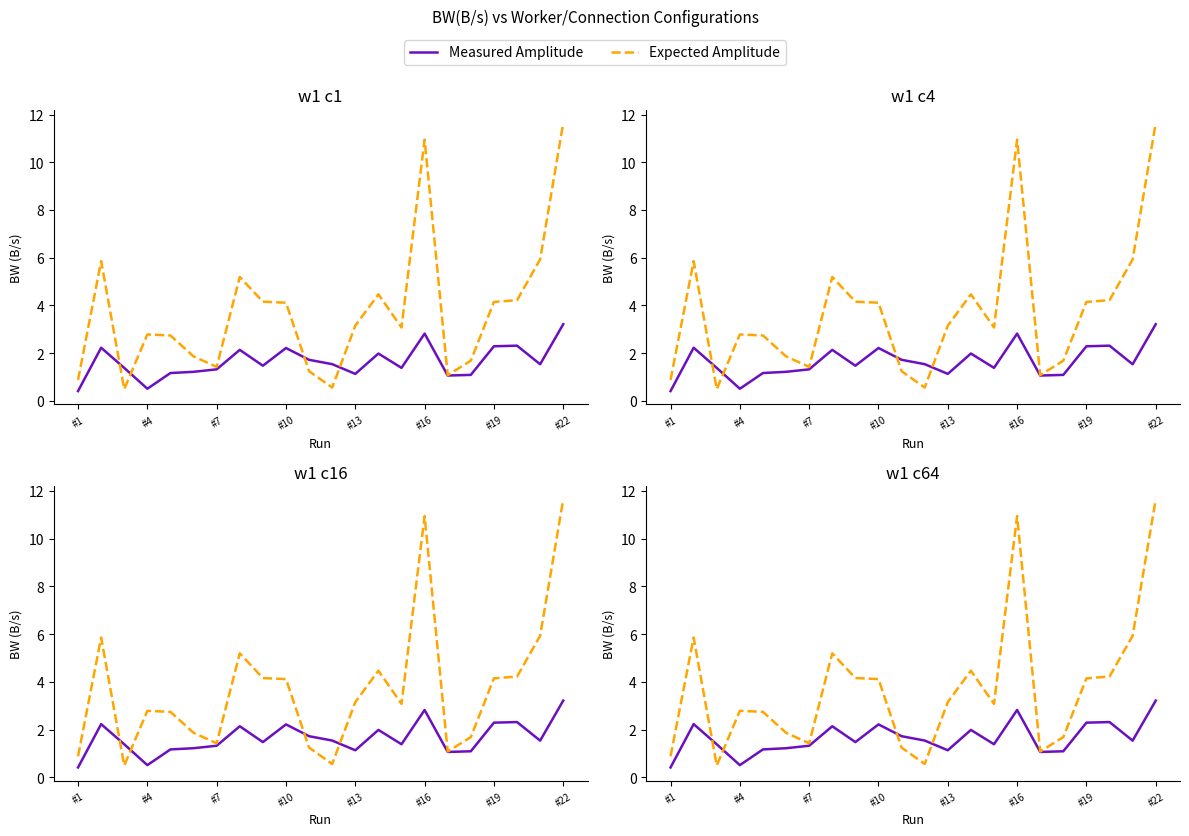

What is the average value of the Measured Amplitude series?

1.6